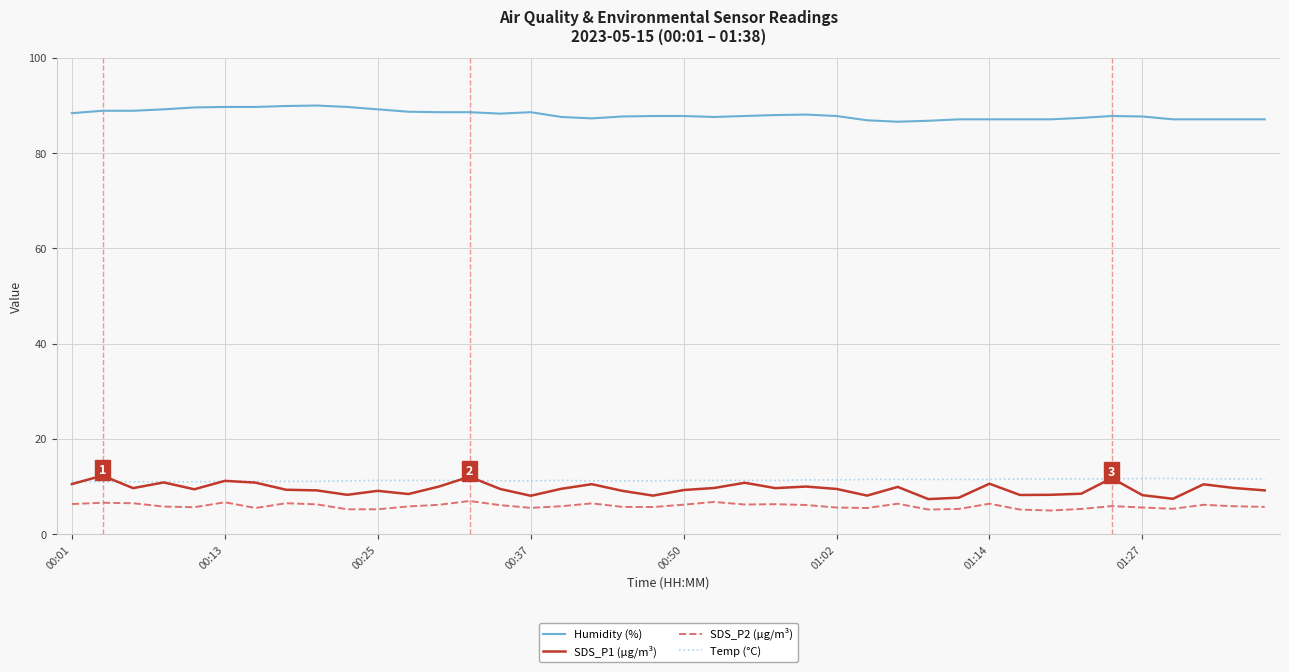

What is the minimum value shown in the chart?

5.0